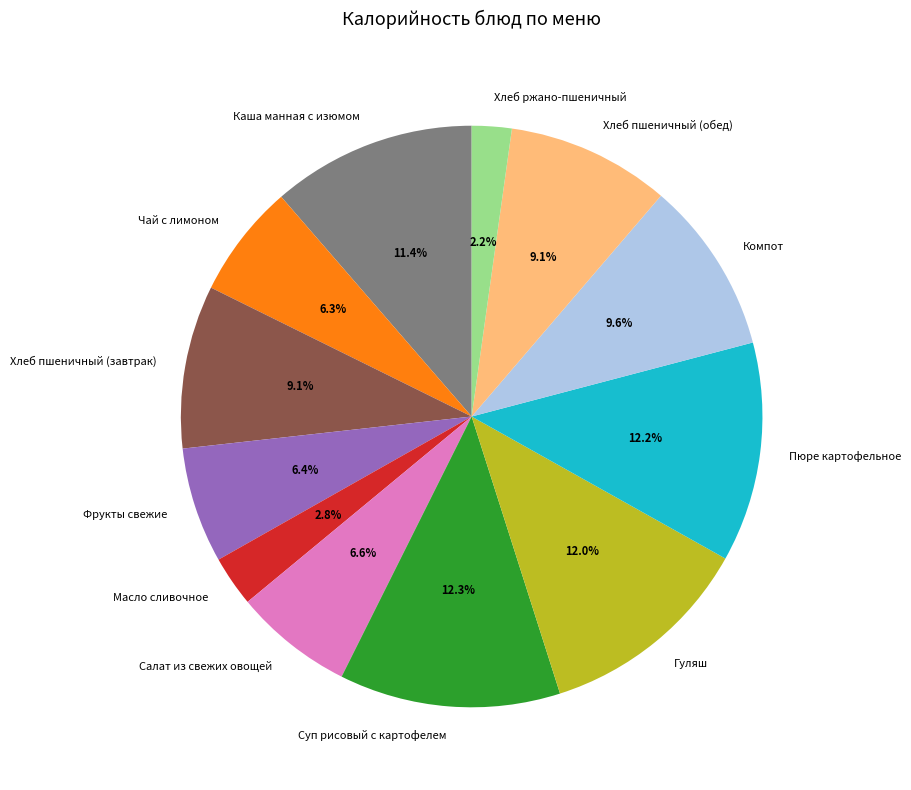

Which slice is the smallest?

Хлеб ржано-пшеничный